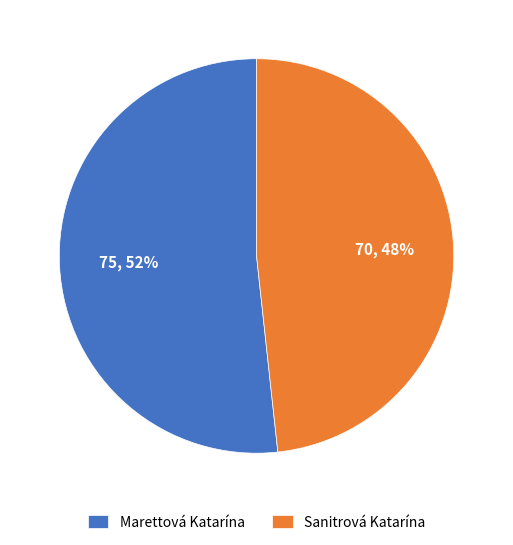

To the nearest percent, what is the average slice percentage?

50%